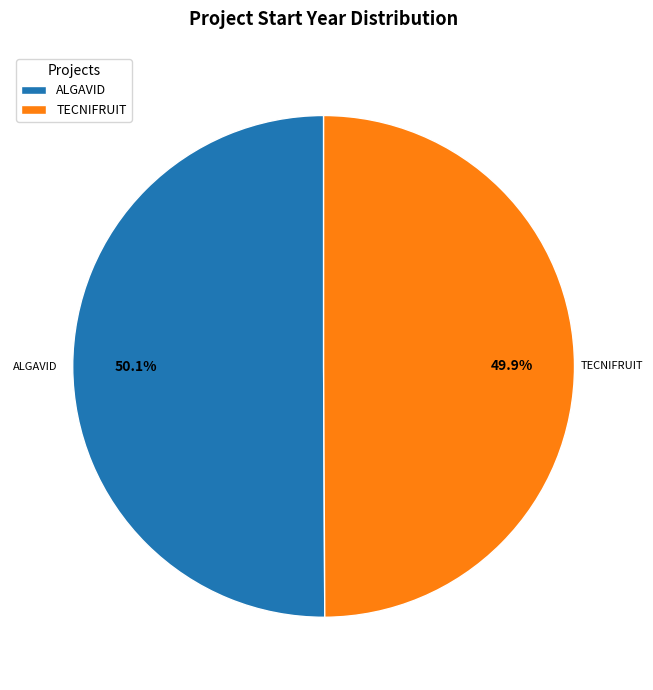

How much of the chart is everything except TECNIFRUIT?

50.1%